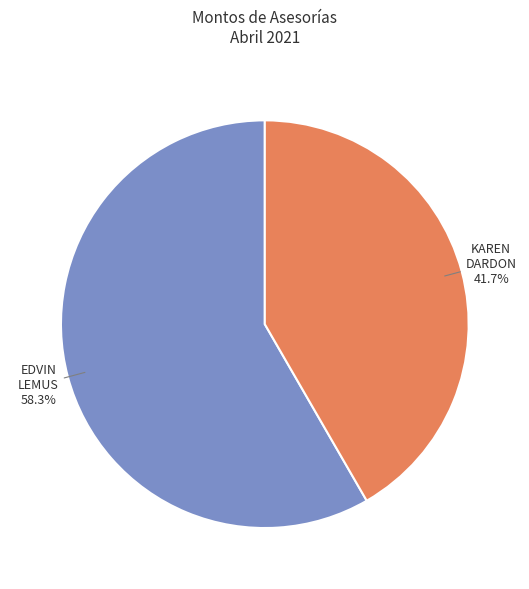

Does any single category account for the majority?

Yes